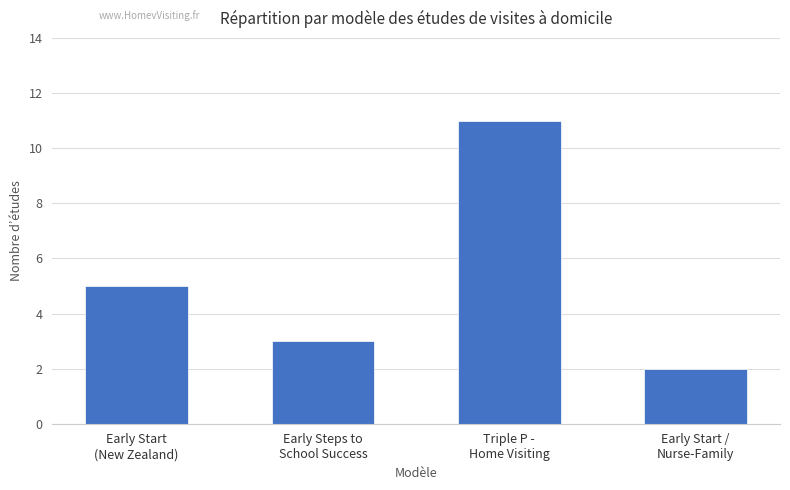

What is the difference between the second highest and minimum values?

3